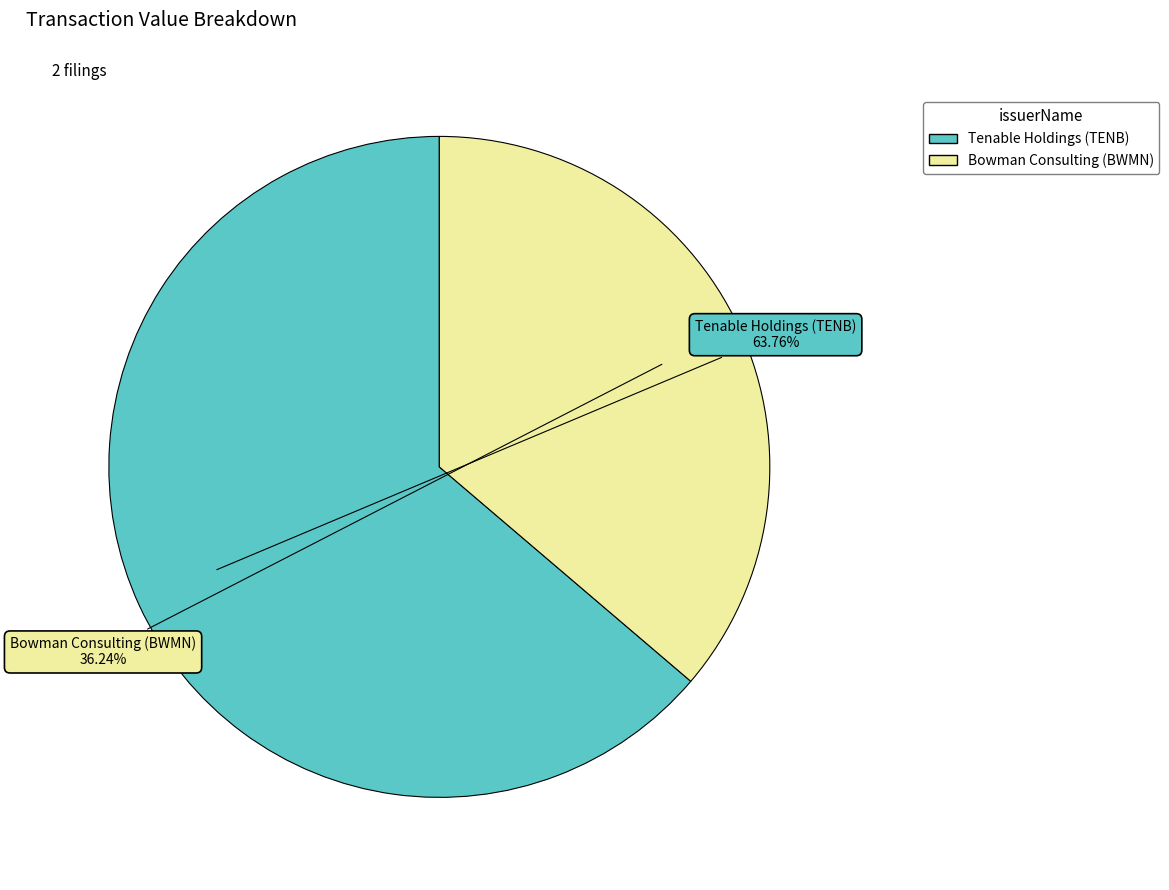

Which slice is the smallest?

Bowman Consulting (BWMN)